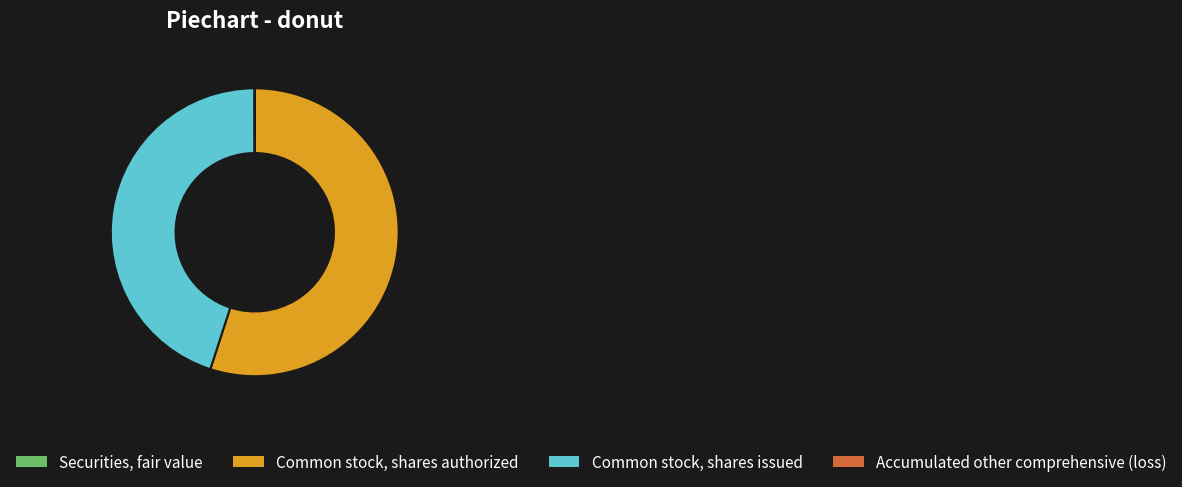

Between Common stock, shares issued and Common stock, shares authorized, which is larger?

Common stock, shares authorized